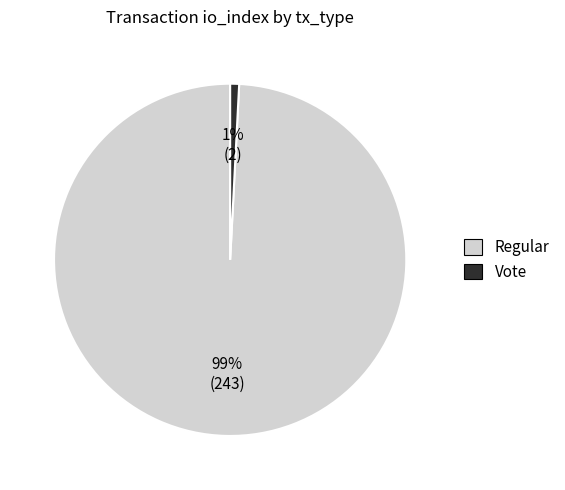

What percentage is the Regular slice, to the nearest percent?

99%